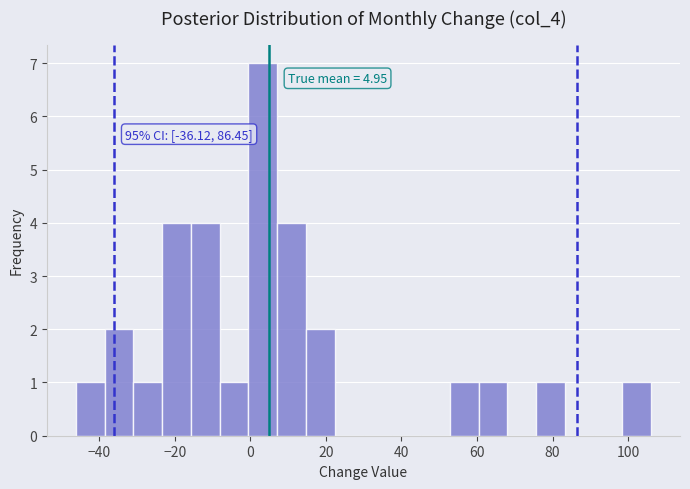

Read against the x-axis, roughly where is the centre of the tallest bar?

4